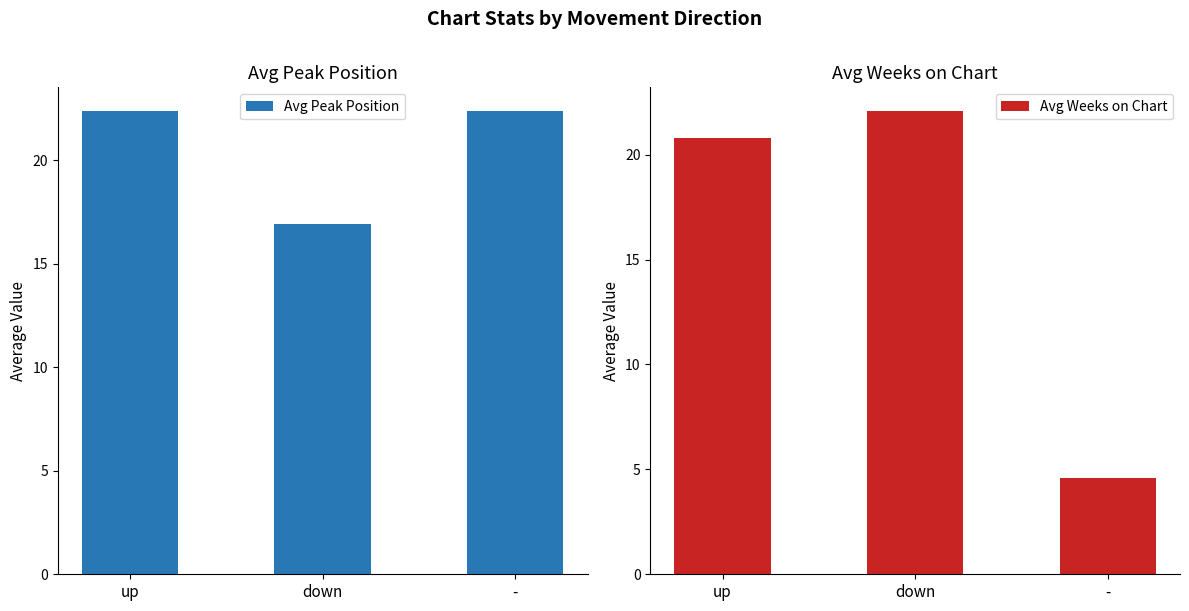

Which series has the widest spread of values?

Avg Weeks on Chart